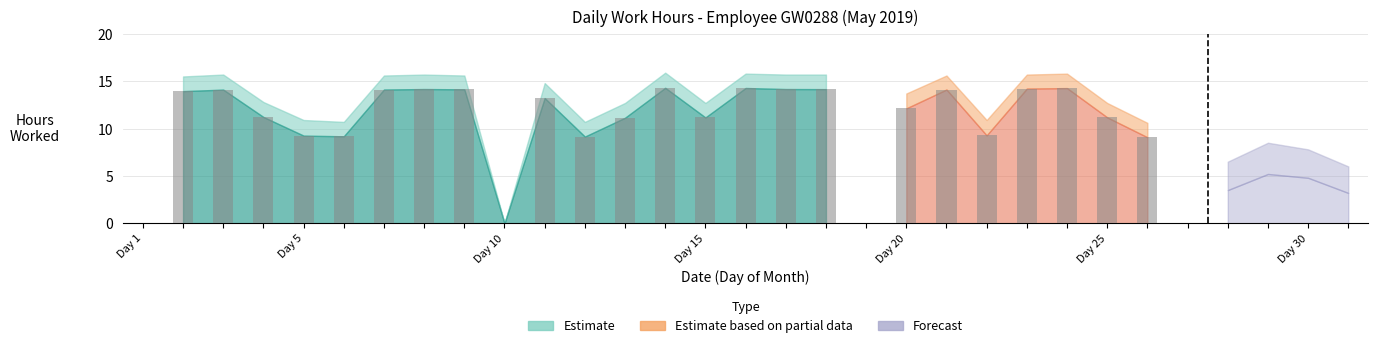

What is the sum of all values?

286.0